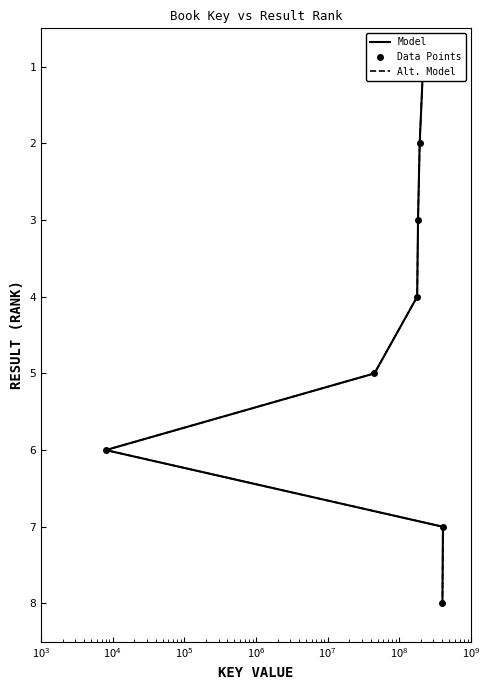

What is the sum of the Model values at $\mathdefault{10^{7}}$ and $\mathdefault{10^{5}}$?

12